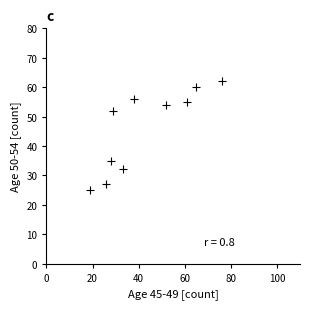

What Y value in the scatter plot is closest to 43?

35